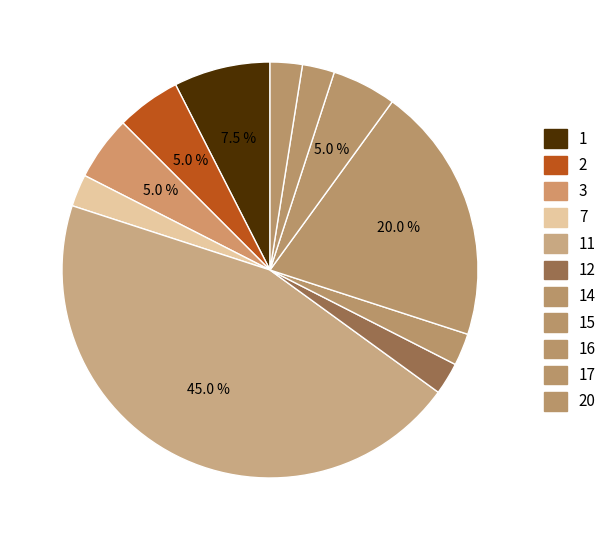

Which slice is the largest?

11